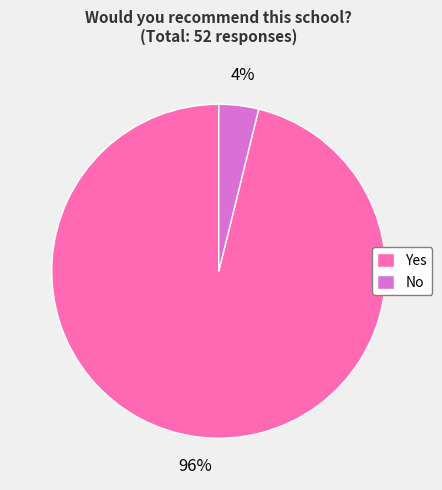

What is the largest slice in the pie chart?

Yes